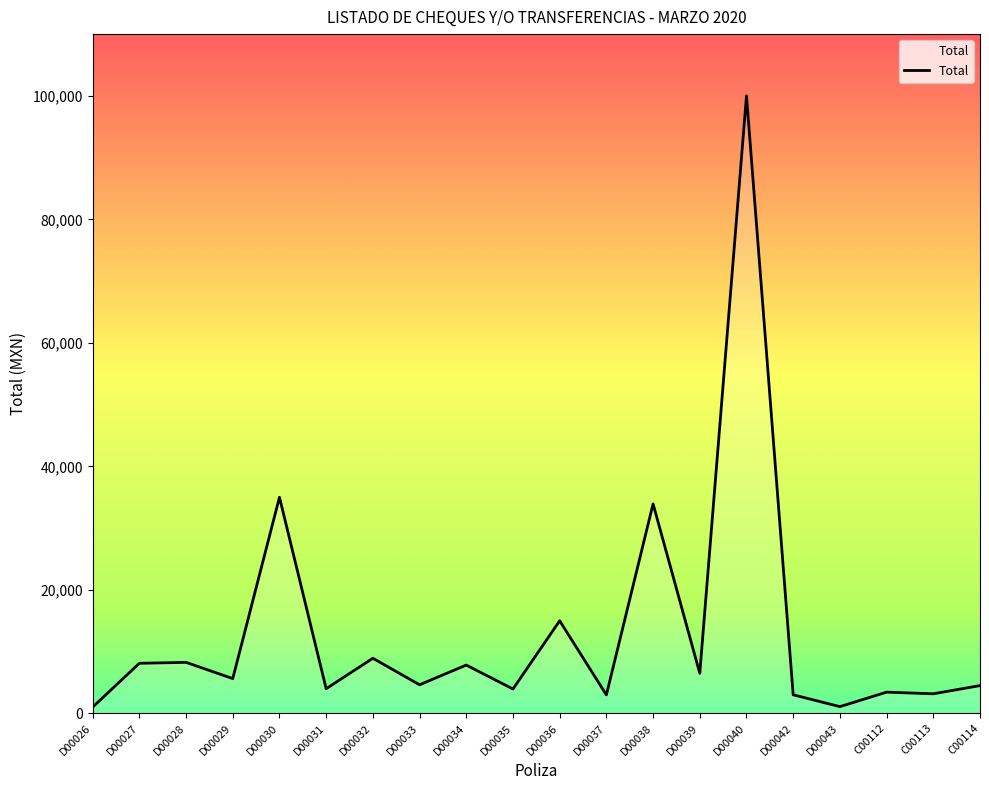

At which category does the chart reach its peak across all series?

D00040